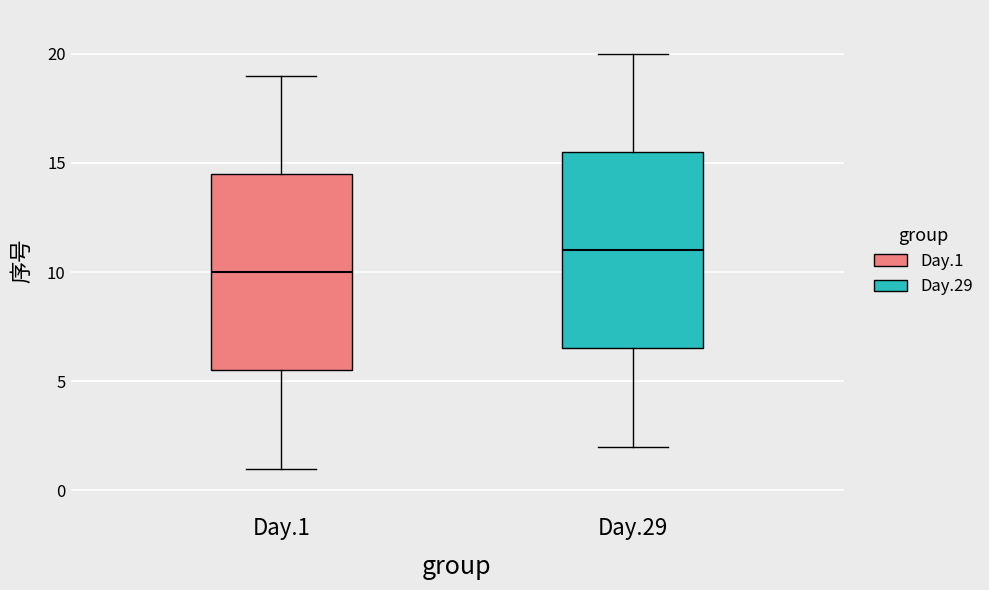

Which box has the highest median line?

Day.29